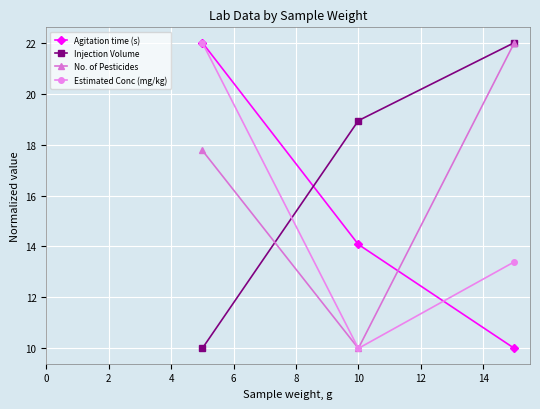

Count the Injection Volume values in the range 10 to 22.

3